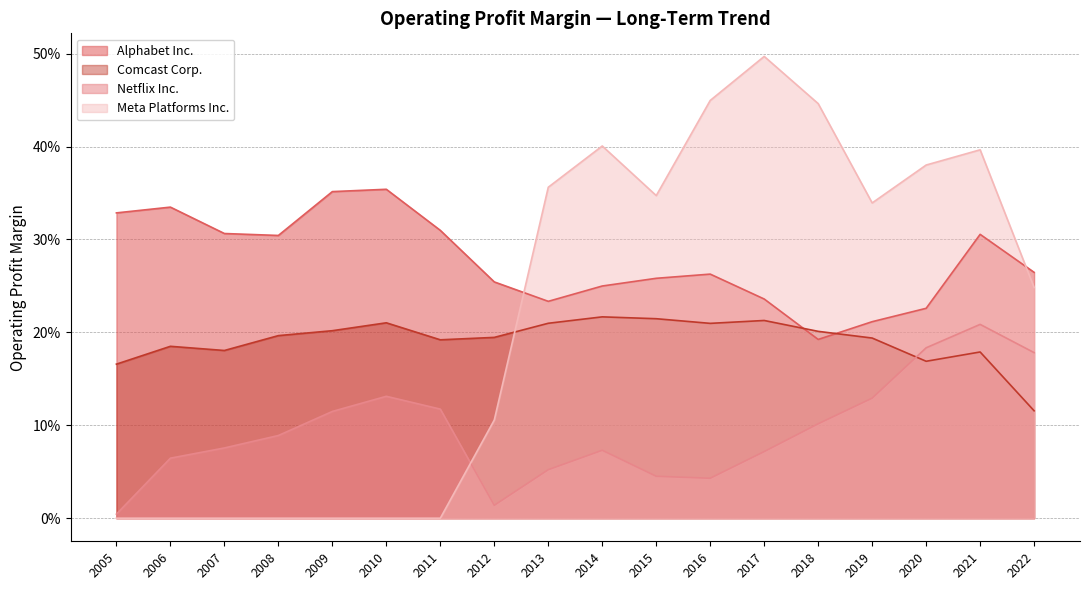

What is the maximum value for Comcast Corp.?

0.2